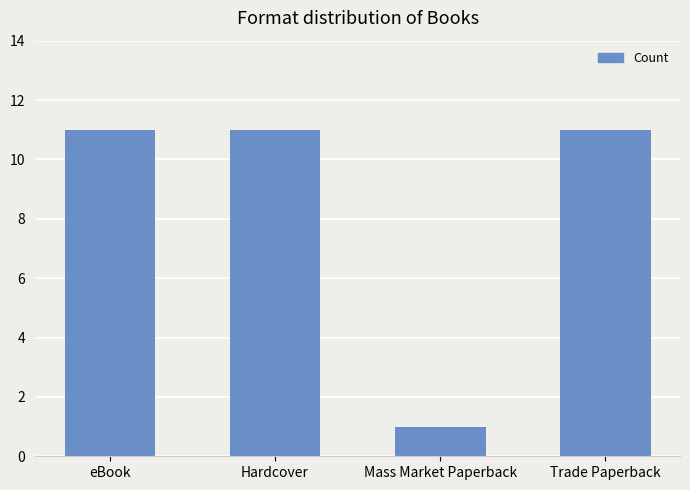

The chart shows a value of 2 at Mass Market Paperback. True or false?

False